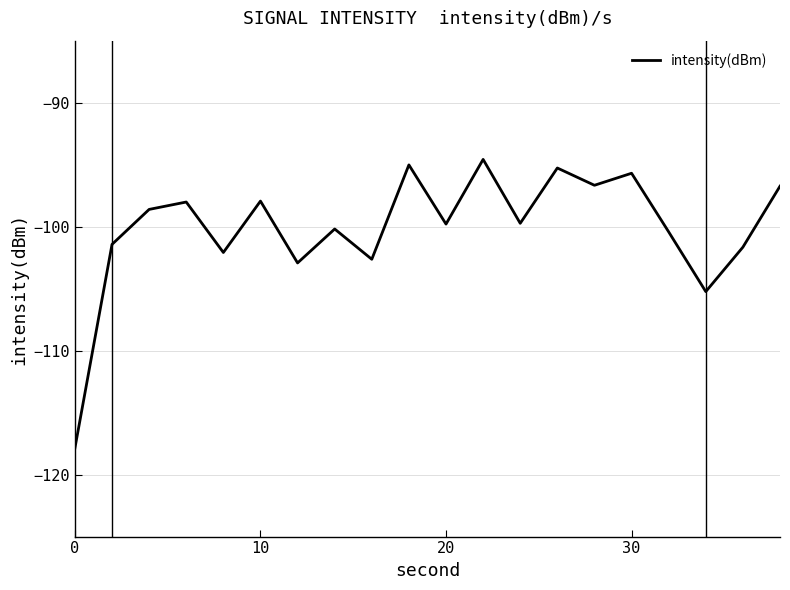

What is the maximum value shown in the chart?

-94.6